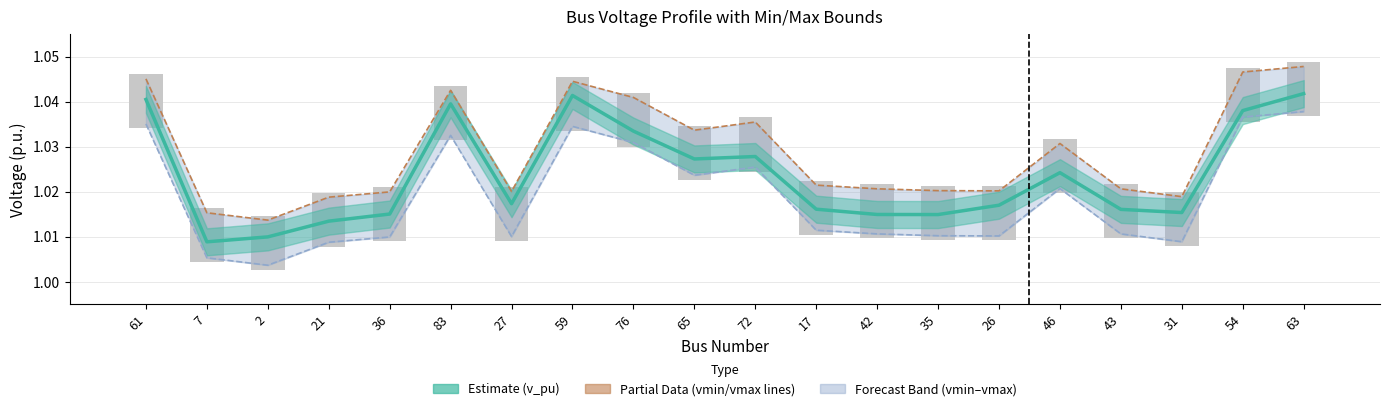

How many bars are there in each group?

3